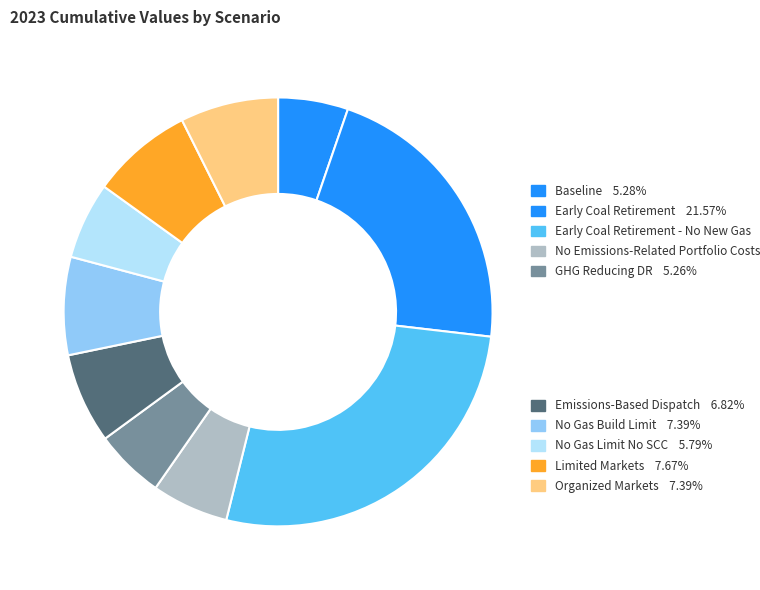

What is the largest slice in the pie chart?

Early Coal Retirement - No New Gas